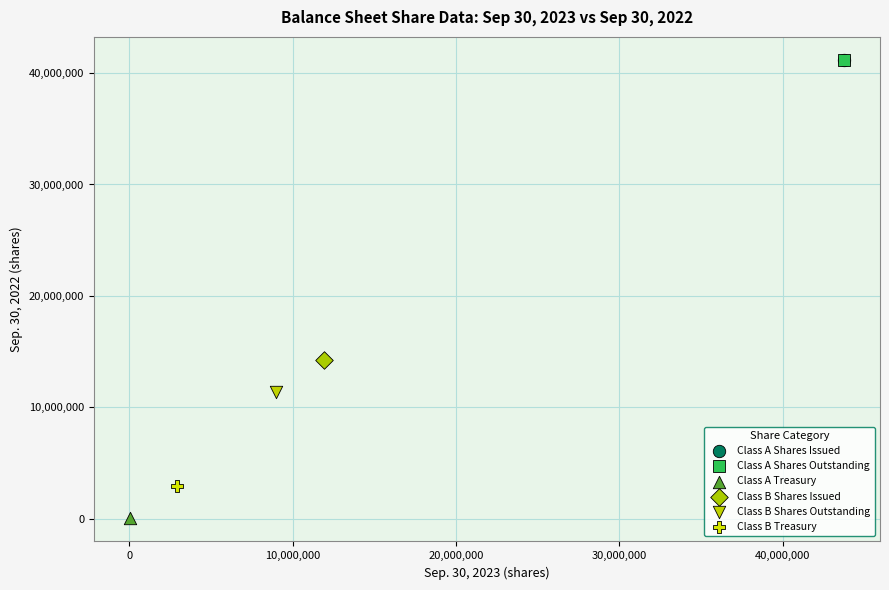

What are all the series names shown in the legend?

Class A Shares Issued, Class A Shares Outstanding, Class A Treasury, Class B Shares Issued, Class B Shares Outstanding, Class B Treasury